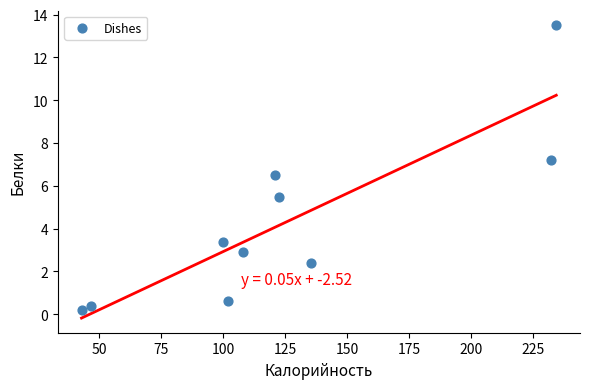

What is the range of X values (max minus min)?

191.3